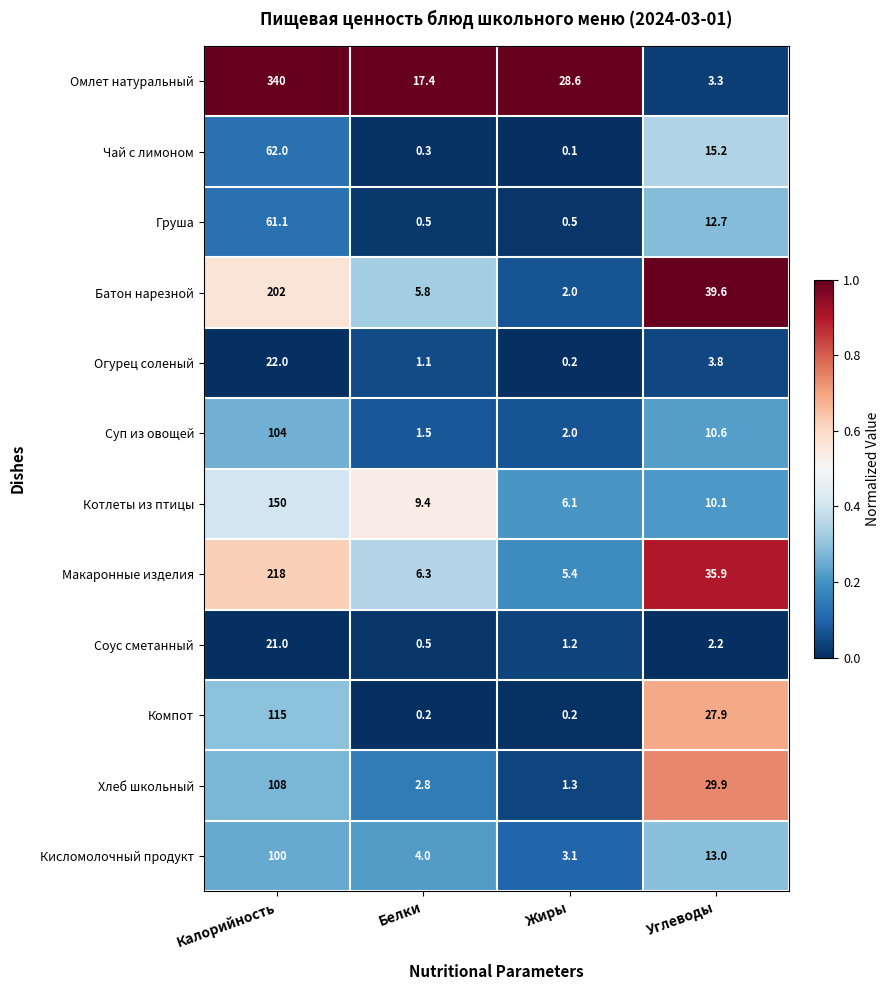

What is the minimum value for Груша?

0.5